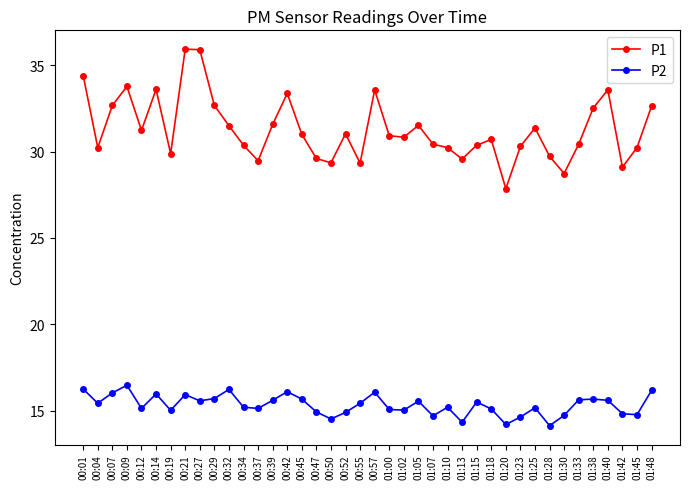

In P2, how many points are higher than both neighbors (excluding endpoints)?

11